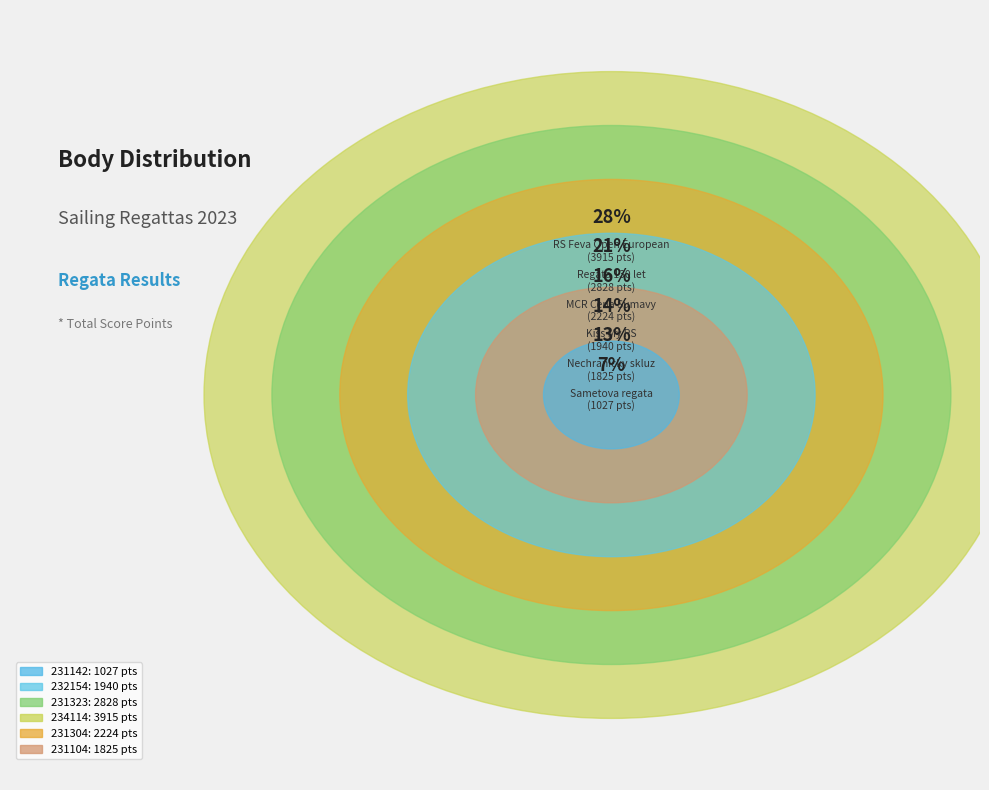

Does 234114 represent more than half of the total?

No